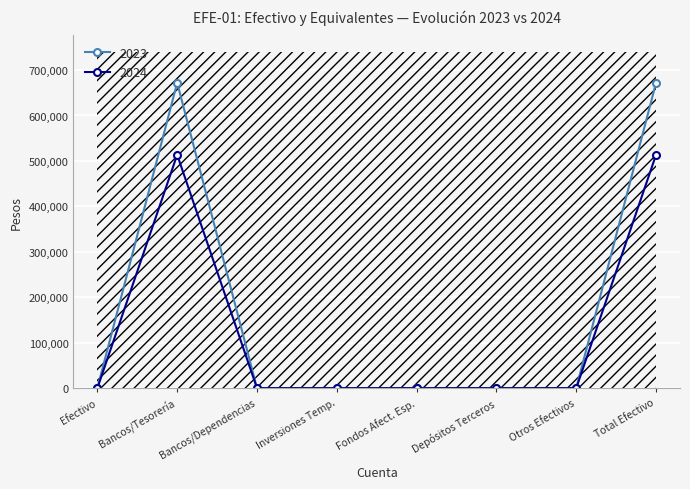

How many data points does each series have?

8